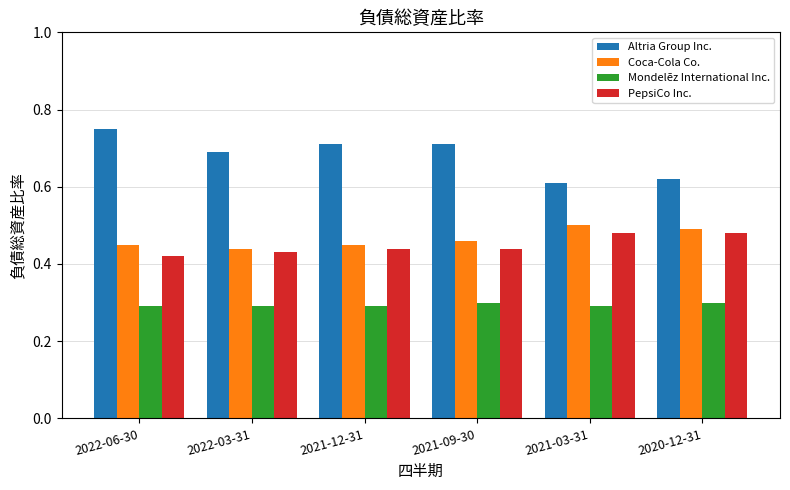

Is the value of PepsiCo Inc. at 2021-03-31 greater than the value of Mondelēz International Inc. at 2022-03-31?

Yes